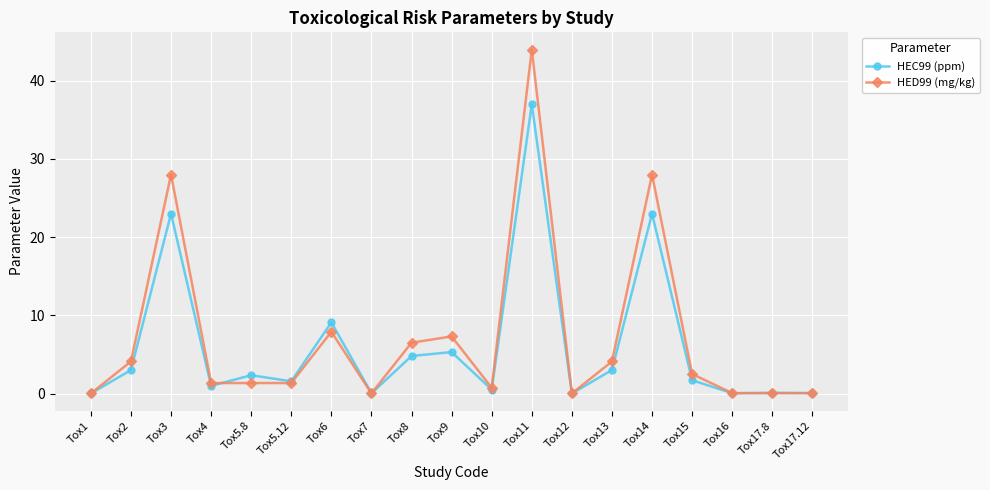

What is the average value of the HED99 (mg/kg) series?

7.2